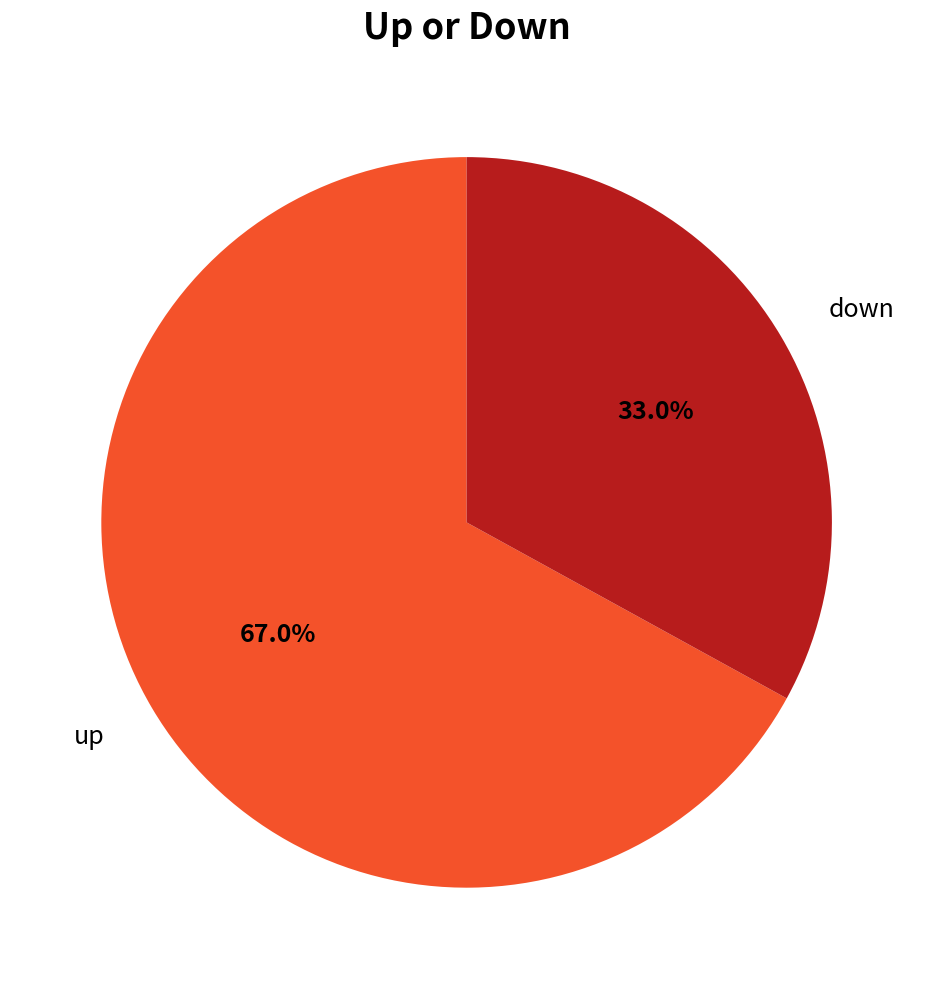

The down slice represents 39% of the pie. True or false?

False